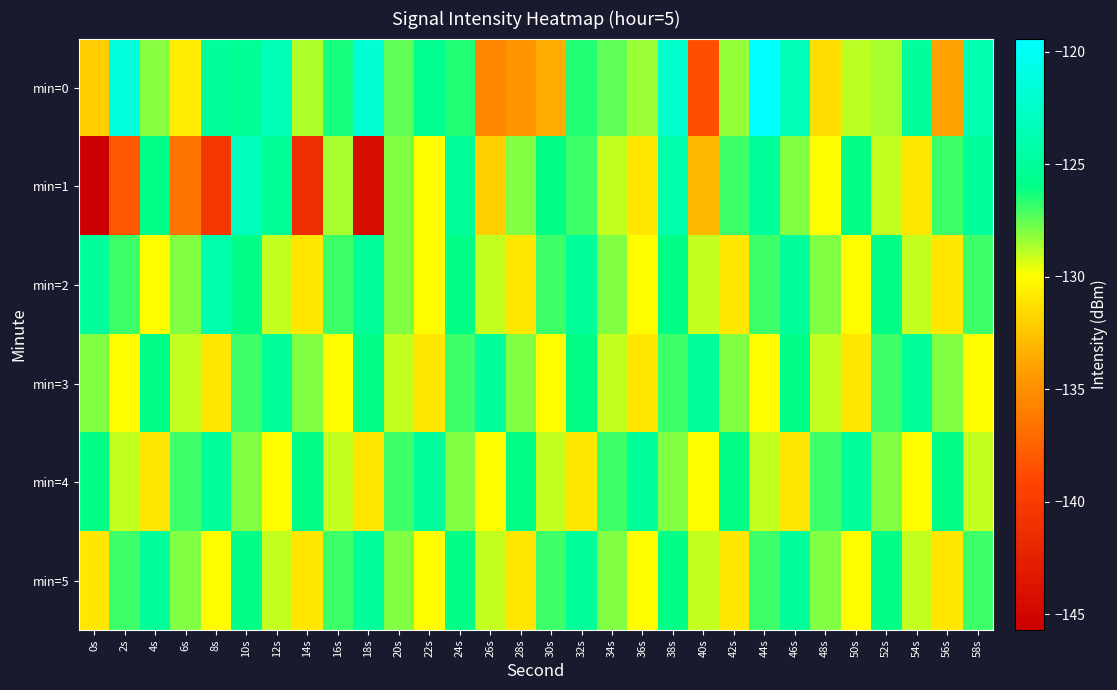

Between 0s and 32s, which series saw the biggest shift?

min=1